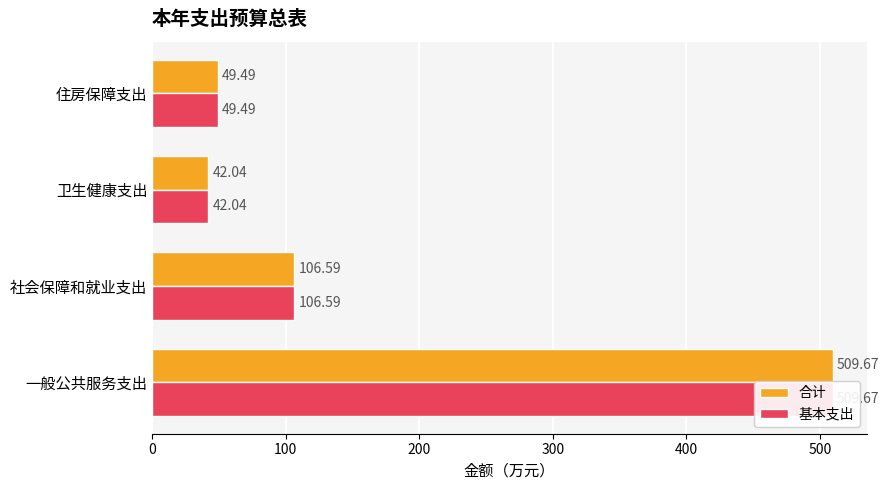

True or false: 基本支出 has a value of 141.2 at 一般公共服务支出.

False